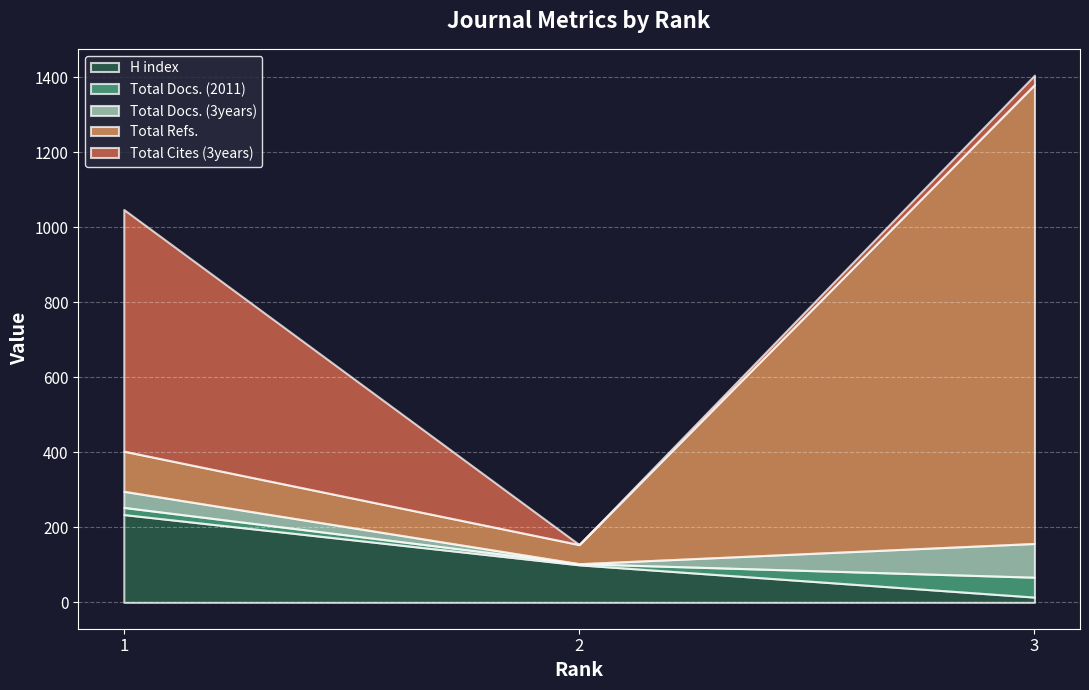

Which series has the largest range (max minus min)?

Total Refs.